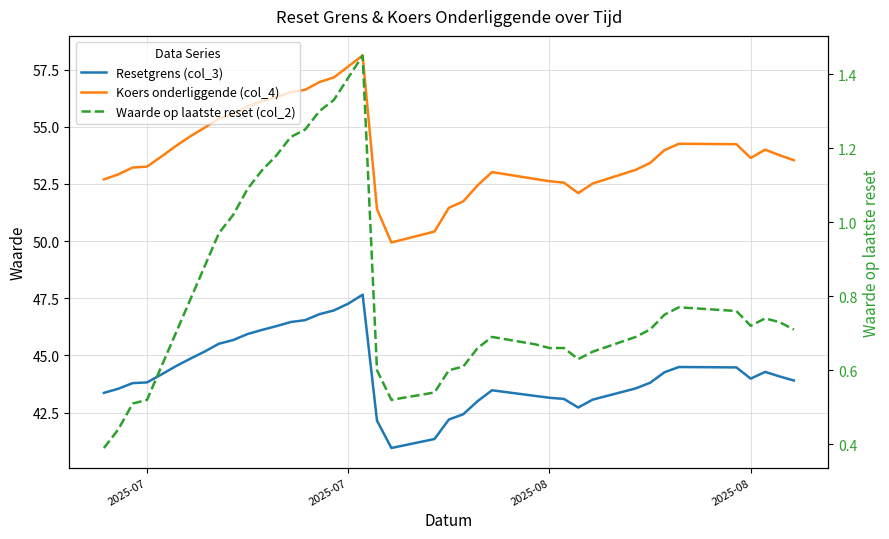

Does the chart display data point markers on the line(s)?

No